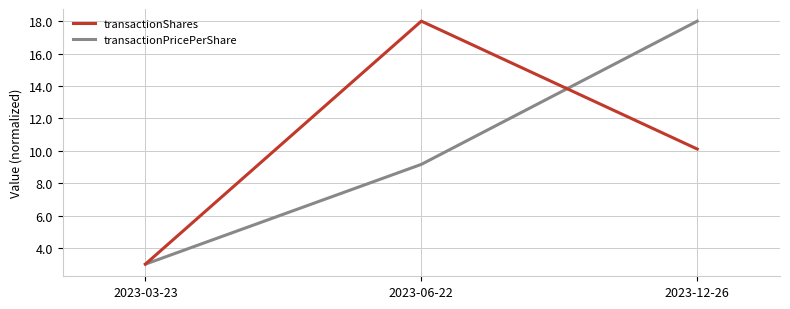

Rank the series at 2023-06-22 from highest to lowest value.

transactionShares, transactionPricePerShare